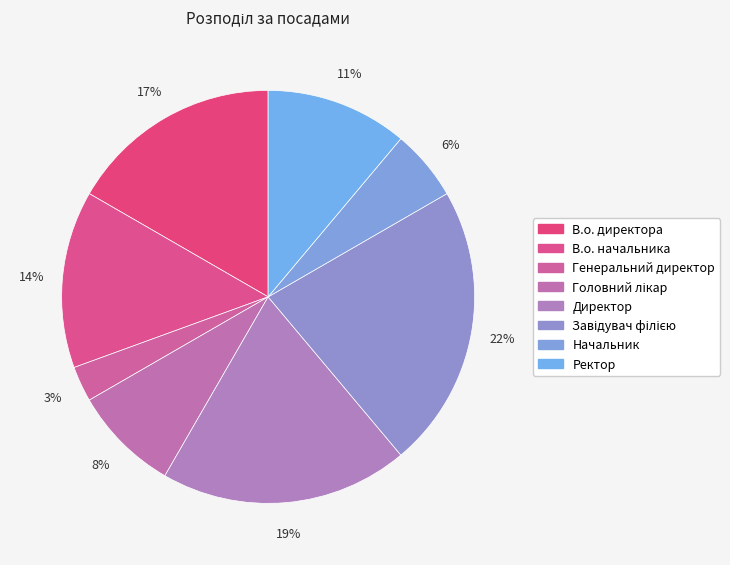

Rank the categories by value from lowest to highest.

Генеральний директор, Начальник, Головний лікар, Ректор, В.о. начальника, В.о. директора, Директор, Завідувач філією